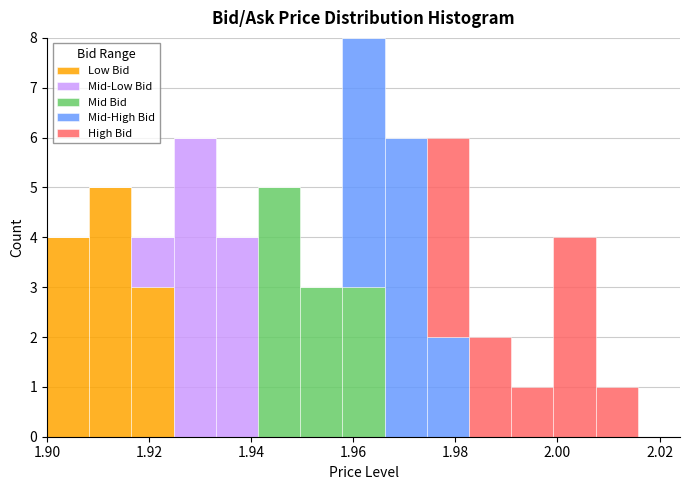

Which range on the x-axis has the tallest stacked bar (by total height)?

1.958 to 1.966